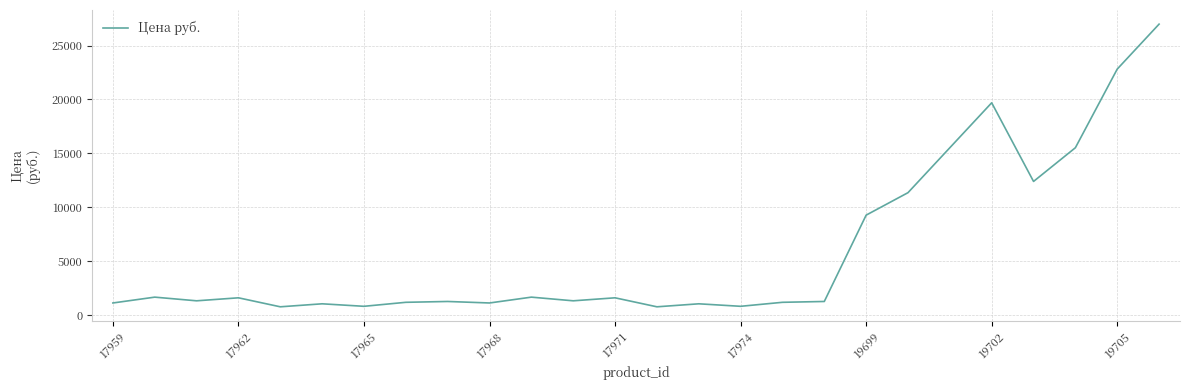

What is the greatest value displayed?

26989.0